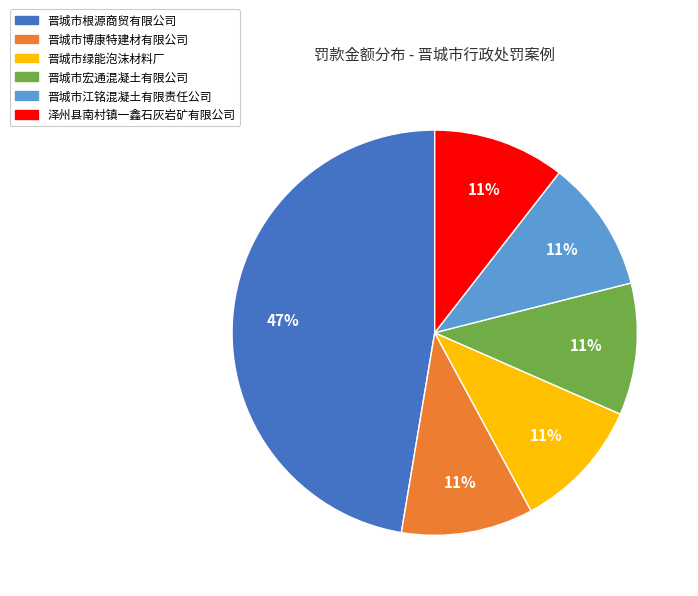

Is it true that 晋城市绿能泡沫材料厂 is 24% of the pie?

False